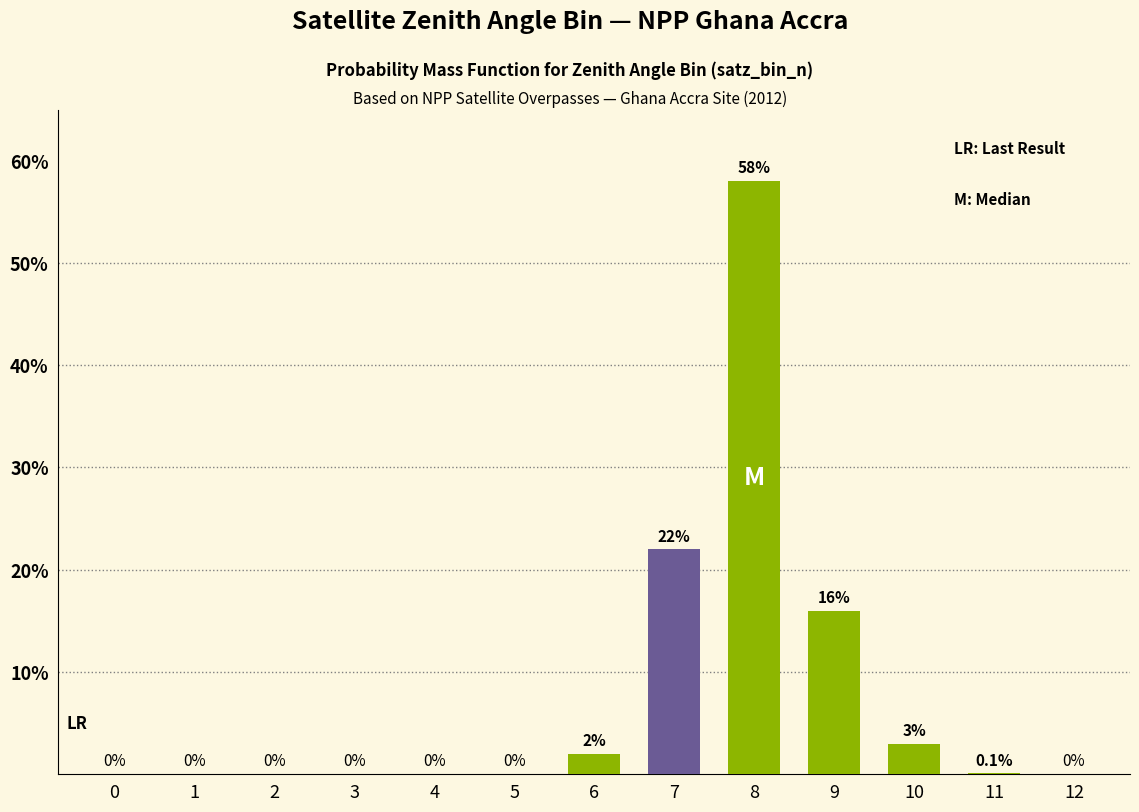

Reading right to left, what are all the values shown in this chart?

satz_bin_n_counts: 12=0.0	11=0.1	10=3.0	9=16.0	8=58.0	7=22.0	6=2.0	5=0.0	4=0.0	3=0.0	2=0.0	1=0.0	0=0.0
satz_bin_highlight: 12=0.0	11=0.0	10=0.0	9=0.0	8=58.0	7=0.0	6=0.0	5=0.0	4=0.0	3=0.0	2=0.0	1=0.0	0=0.0